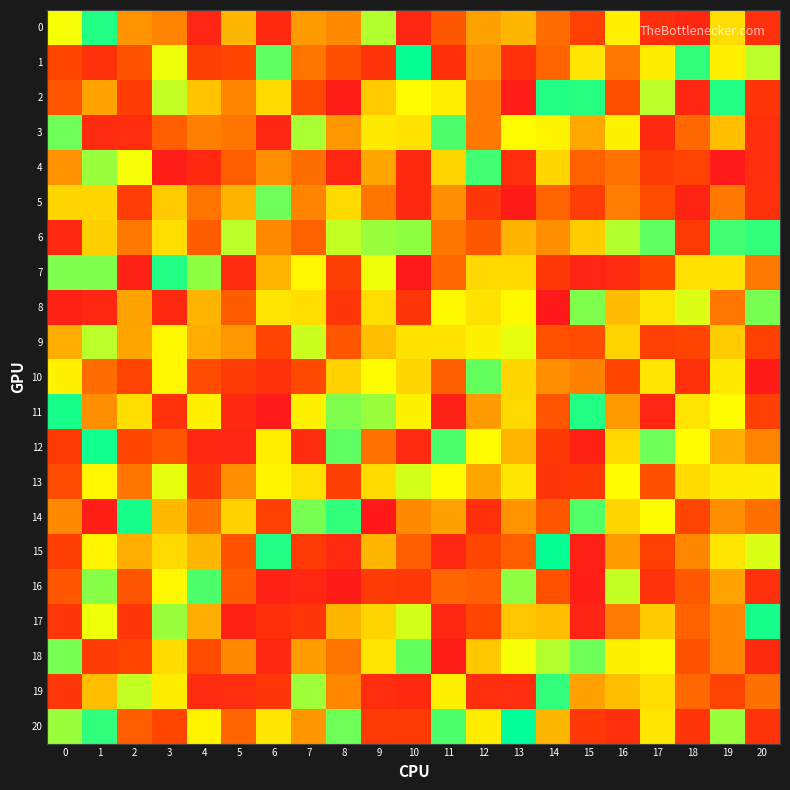

How many series are shown in this chart?

21